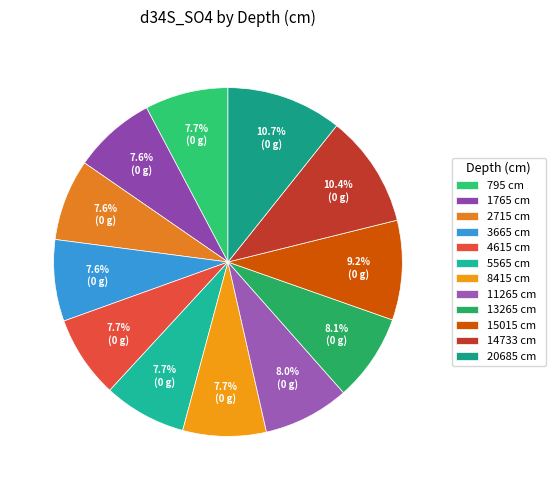

To the nearest percent, what is the difference between the largest and smallest slice percentages?

3%